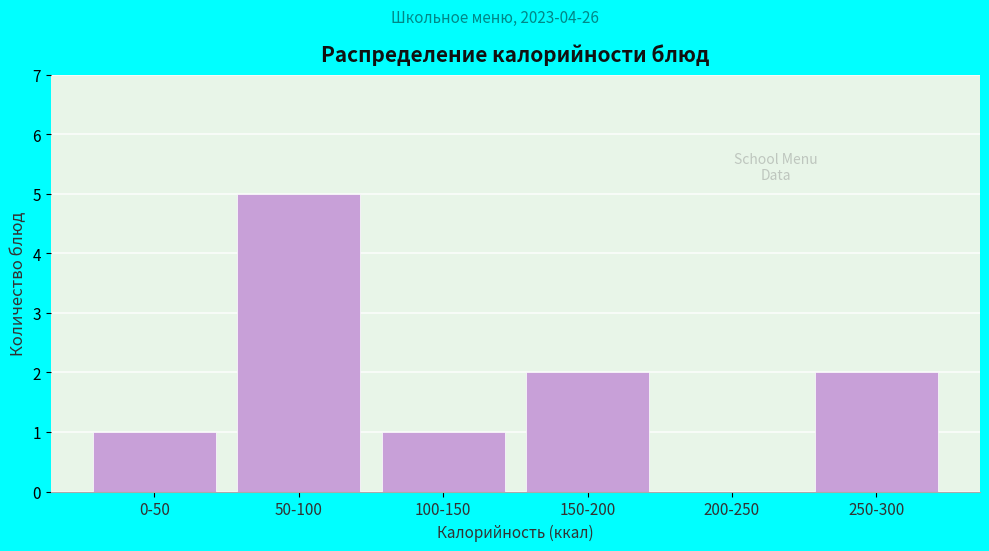

Reading right to left, list all the values displayed in this chart.

250-300=2	200-250=0	150-200=2	100-150=1	50-100=5	0-50=1